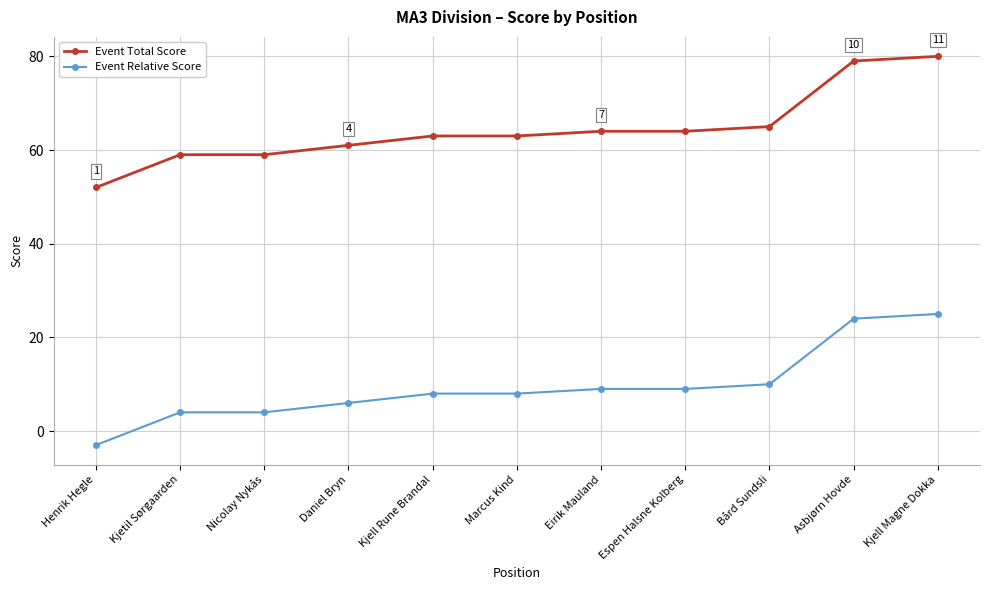

Which series has the largest total across all categories?

Event Total Score